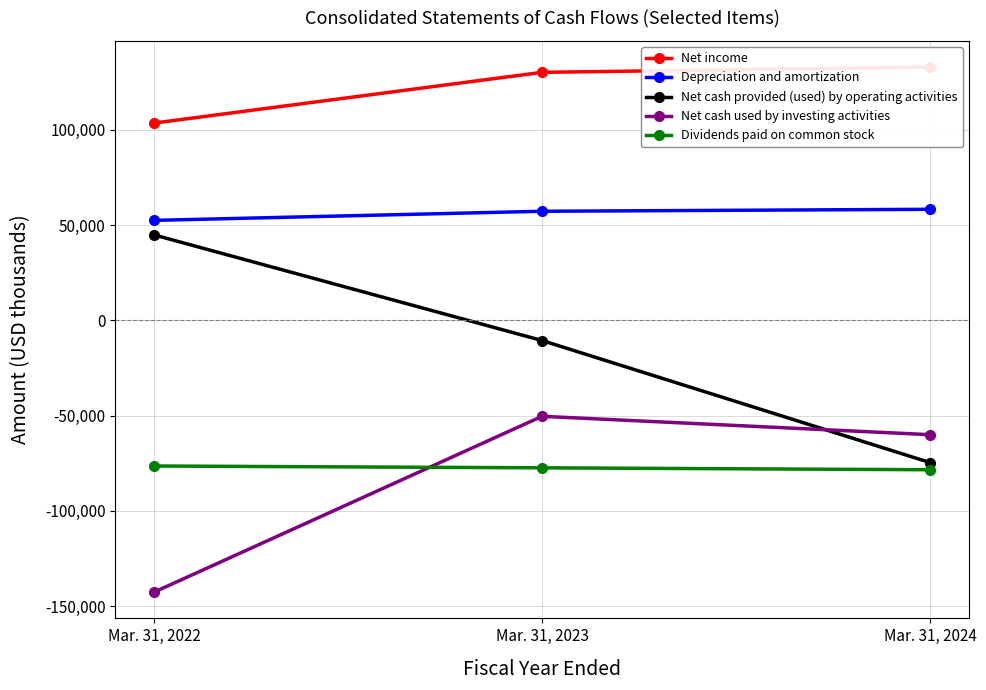

How many lines are shown in the chart?

5